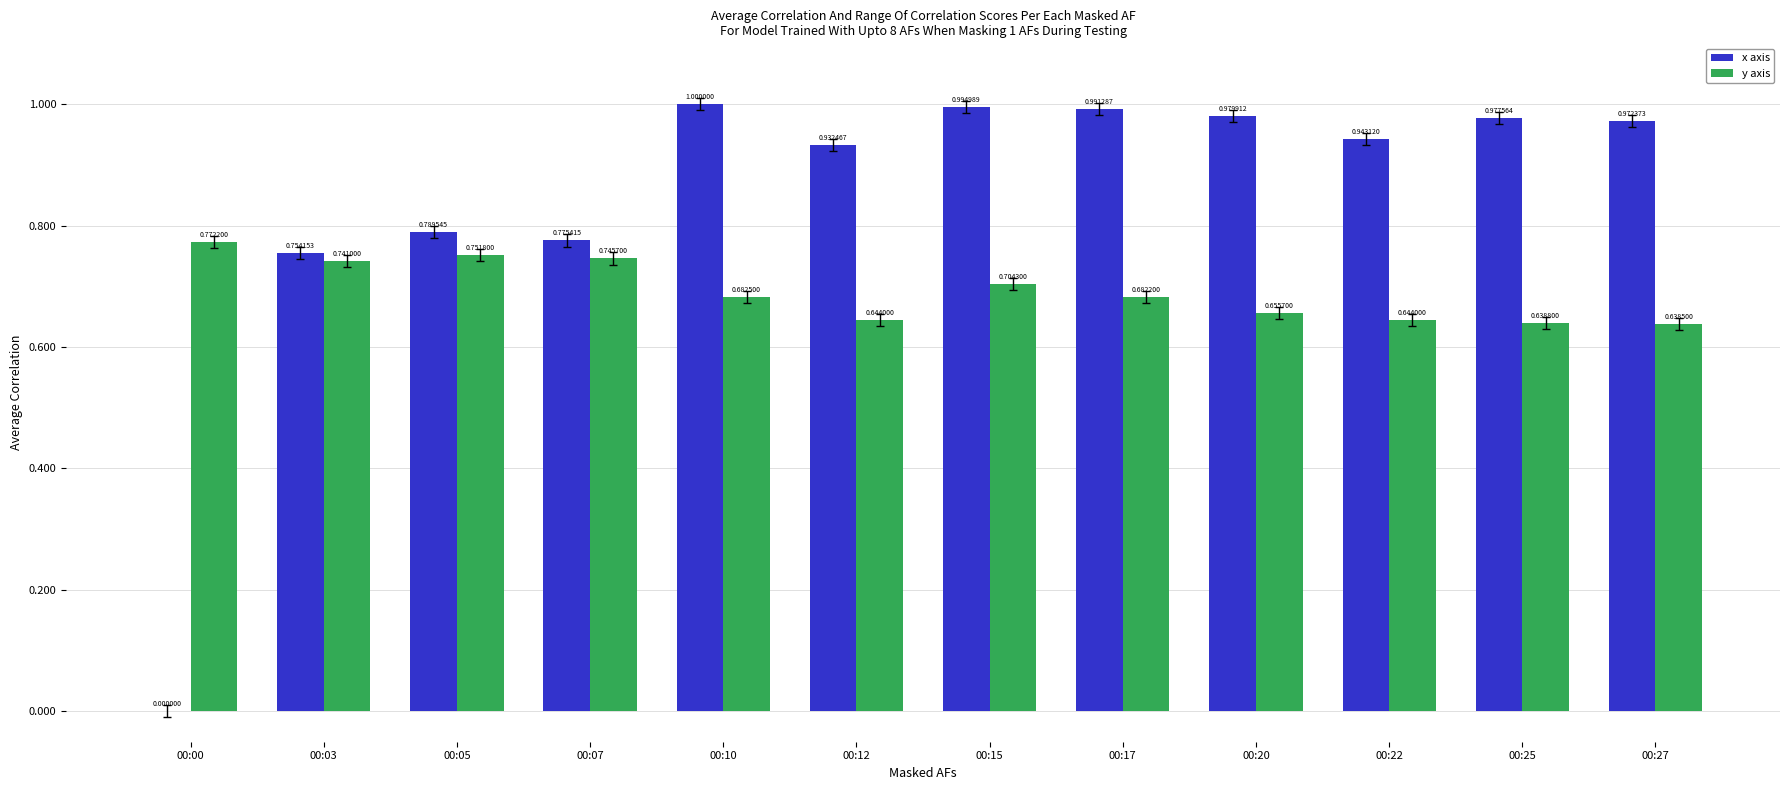

Count the y axis values in the range 0 to 1.

12